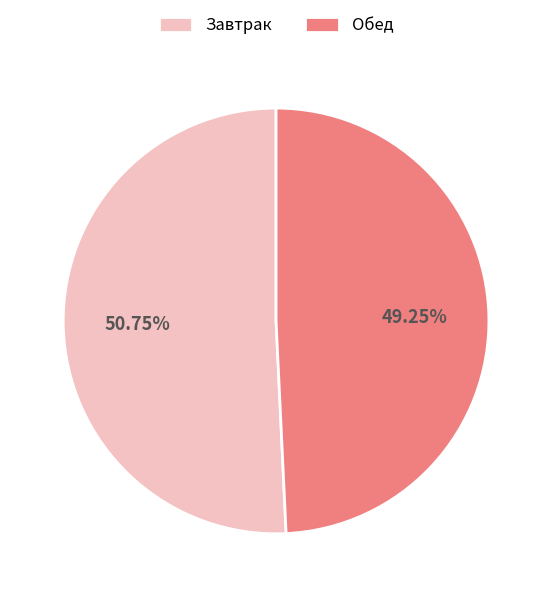

Is Завтрак the majority of the pie?

Yes